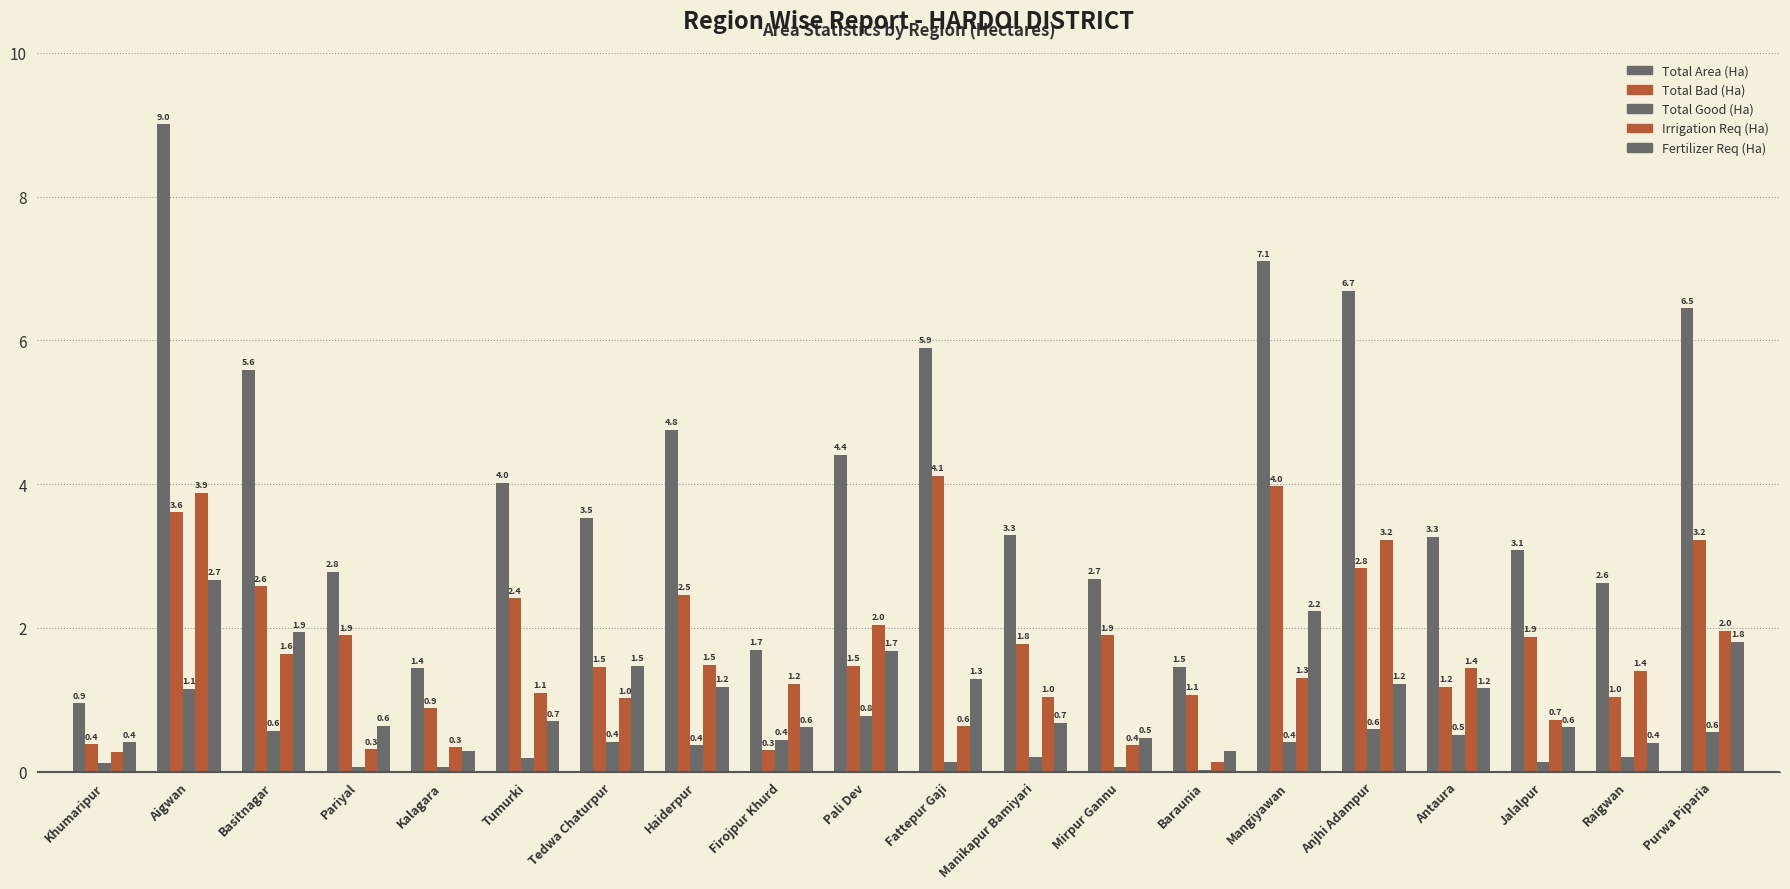

Count the number of data series in this chart.

5